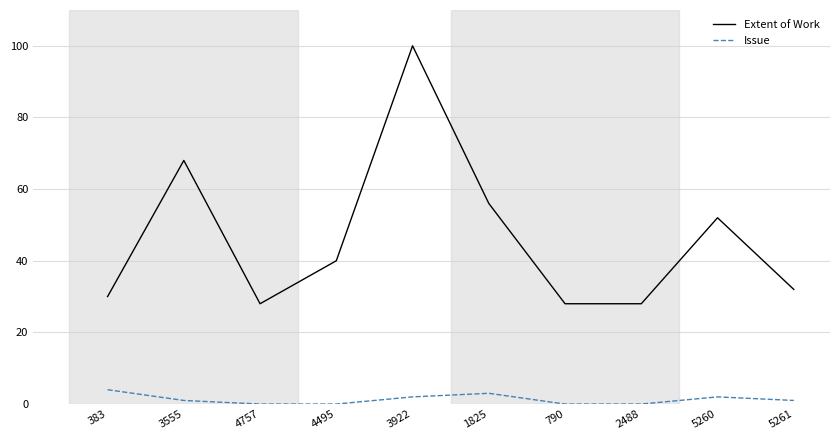

Which series has the largest total across all categories?

Extent of Work